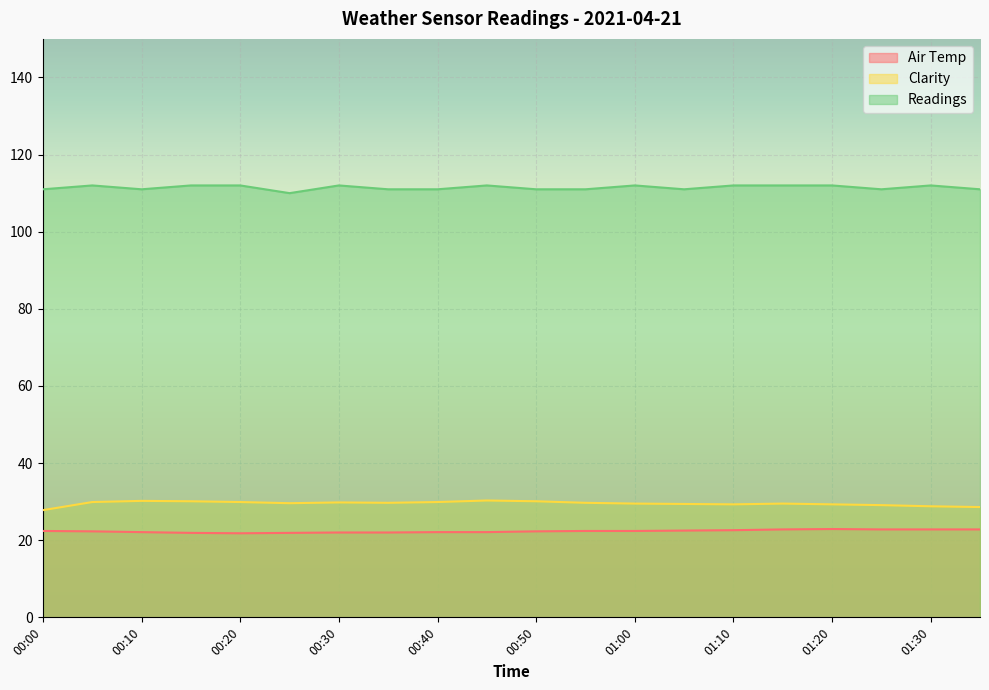

Between 00:05 and 01:05, which series saw the biggest shift?

Readings